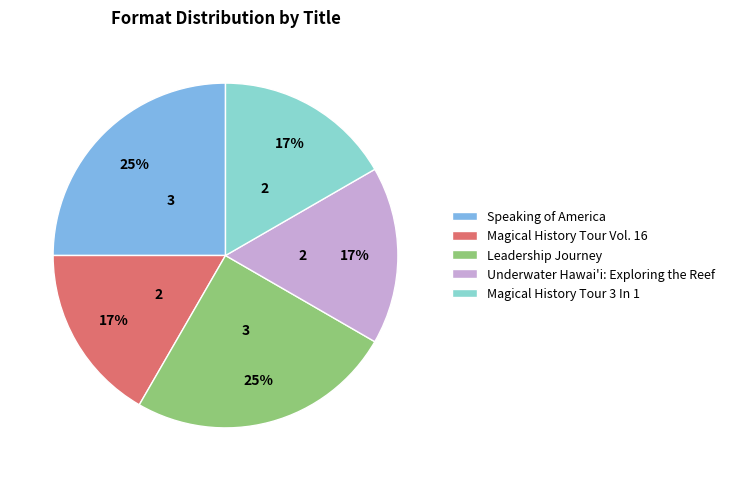

Is Leadership Journey the majority of the pie?

No